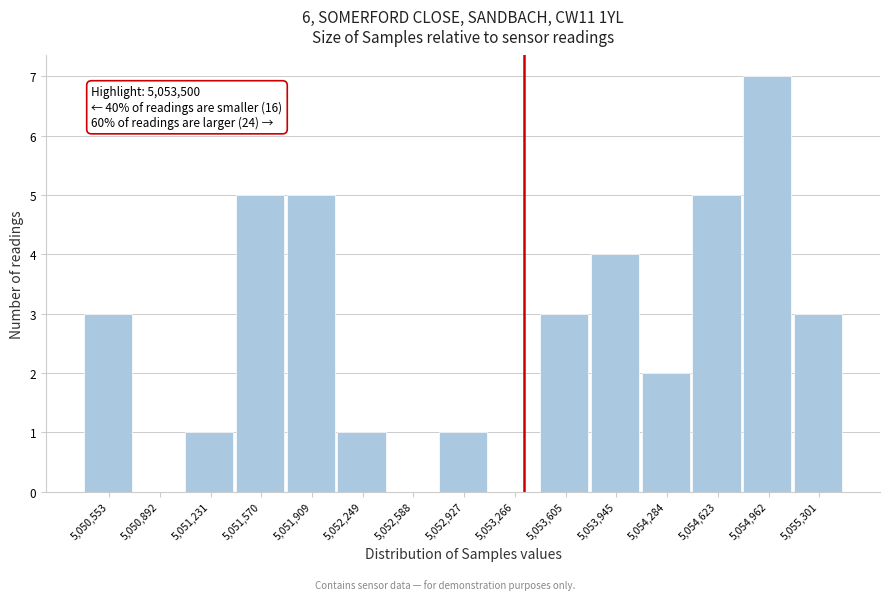

Reading left to right, extract all data points from this chart.

5,050,553=3	5,050,892=0	5,051,231=1	5,051,570=5	5,051,909=5	5,052,249=1	5,052,588=0	5,052,927=1	5,053,266=0	5,053,605=3	5,053,945=4	5,054,284=2	5,054,623=5	5,054,962=7	5,055,301=3